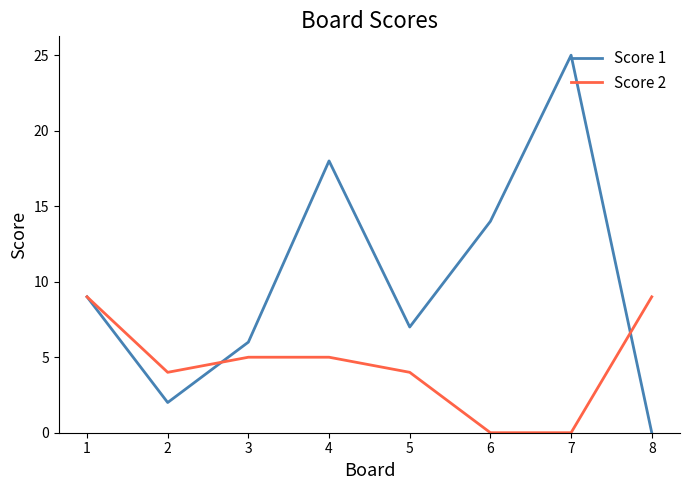

What is the highest value of the Score 2 series?

9